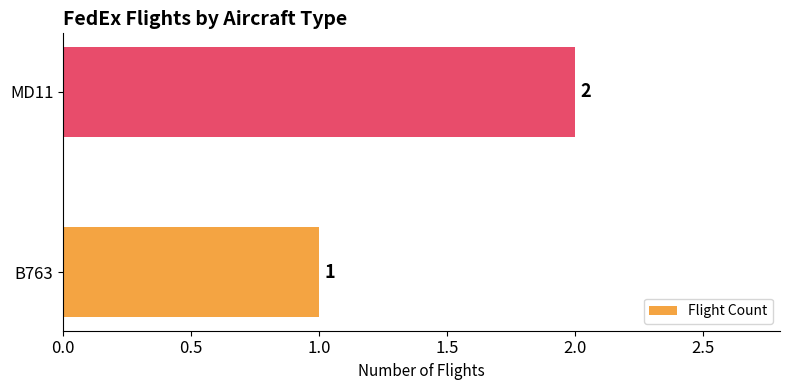

What is the average value?

2